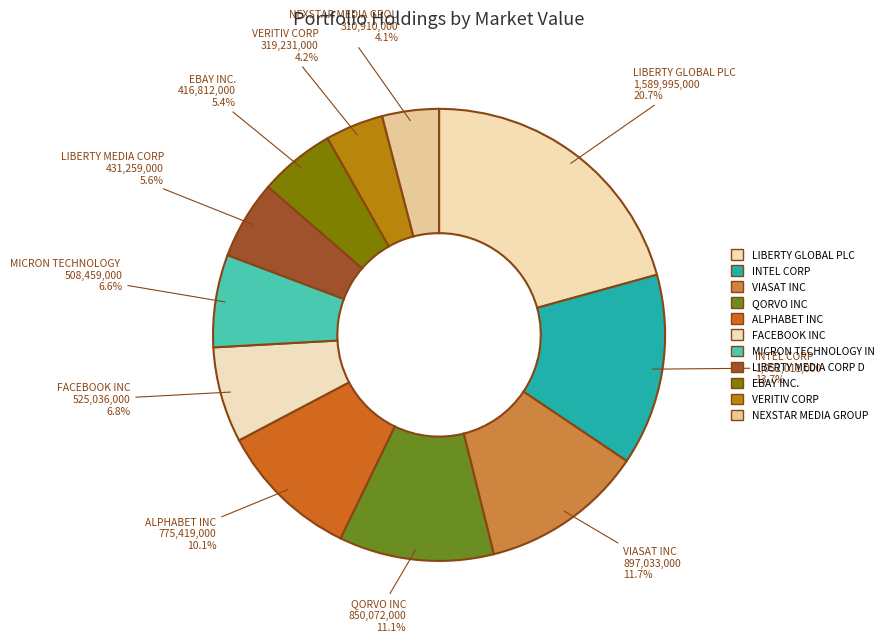

Rank the categories by value from lowest to highest.

NEXSTAR MEDIA GROUP INC, VERITIV CORP, EBAY INC., LIBERTY MEDIA CORP DEL, MICRON TECHNOLOGY INC, FACEBOOK INC, ALPHABET INC, QORVO INC, VIASAT INC, INTEL CORP, LIBERTY GLOBAL PLC (LBTYK)